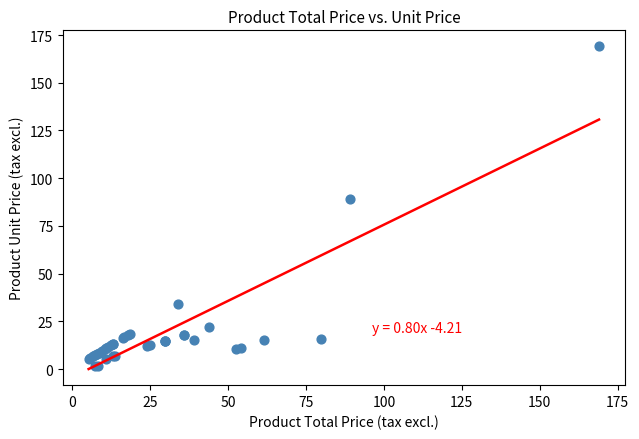

What Y value in the scatter plot is closest to 85?

89.0